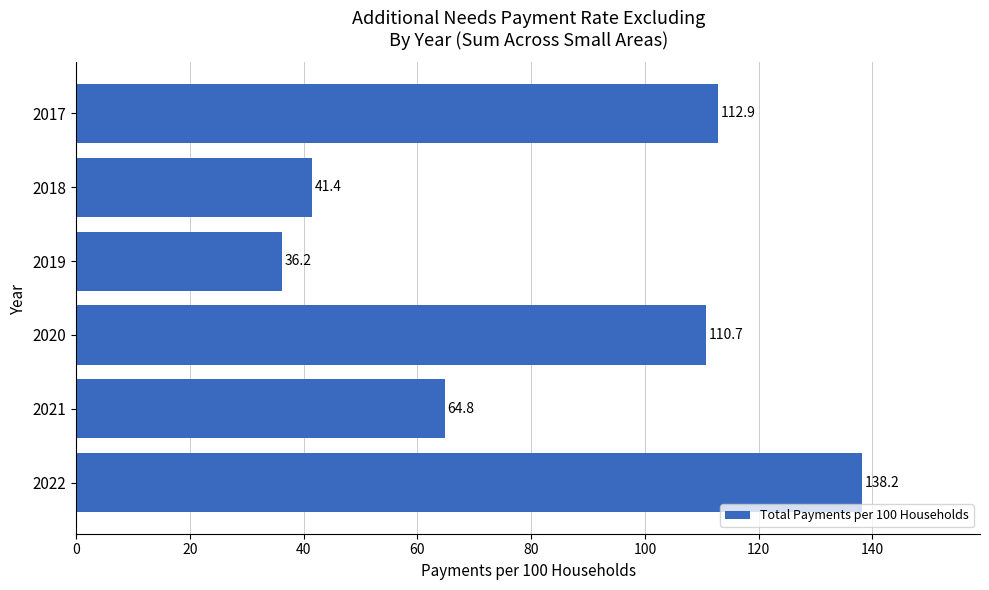

The value at 2021 is 64.8. True or false?

True